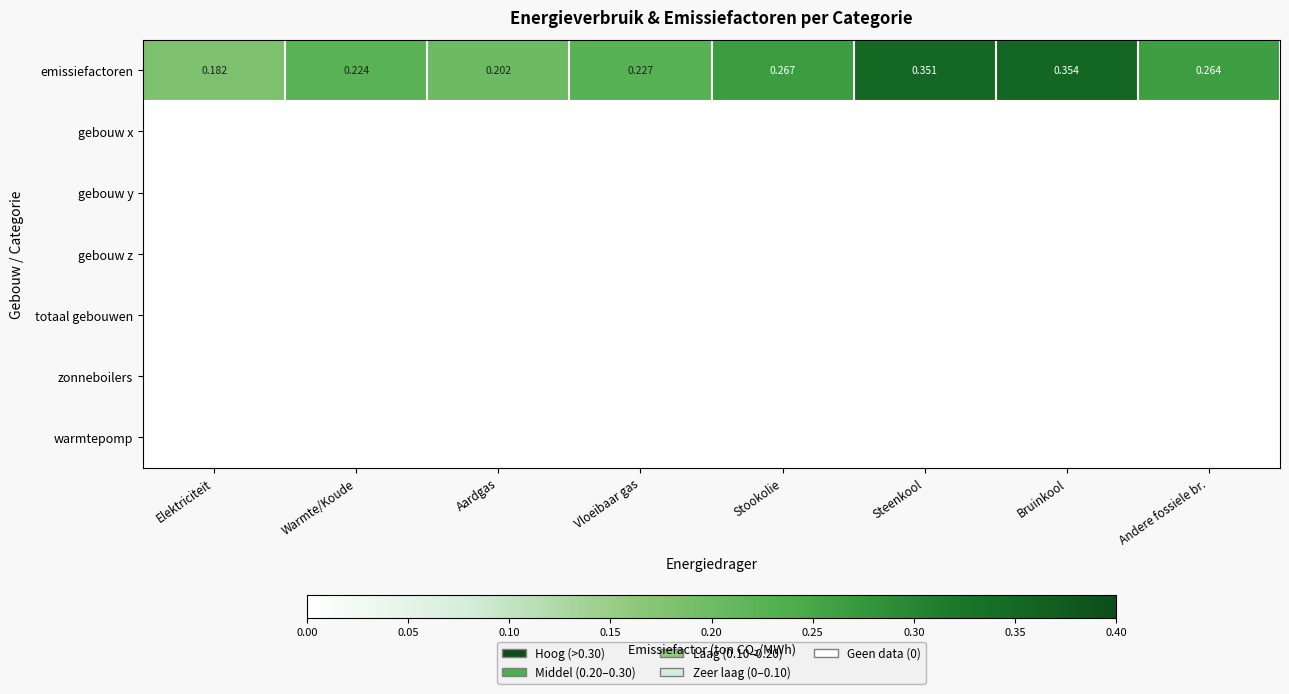

Which series has the largest total across all categories?

emissiefactoren